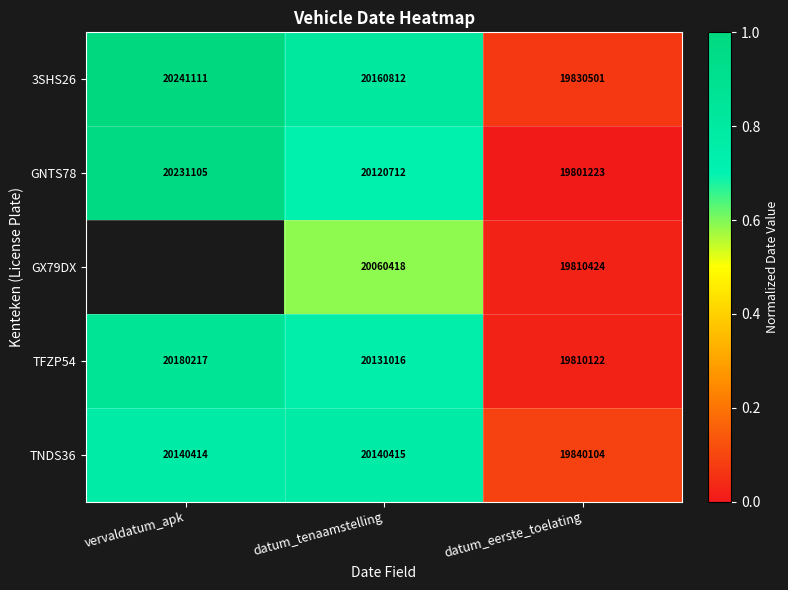

The value of 3SHS26 at datum_eerste_toelating is 0.0. True or false?

False